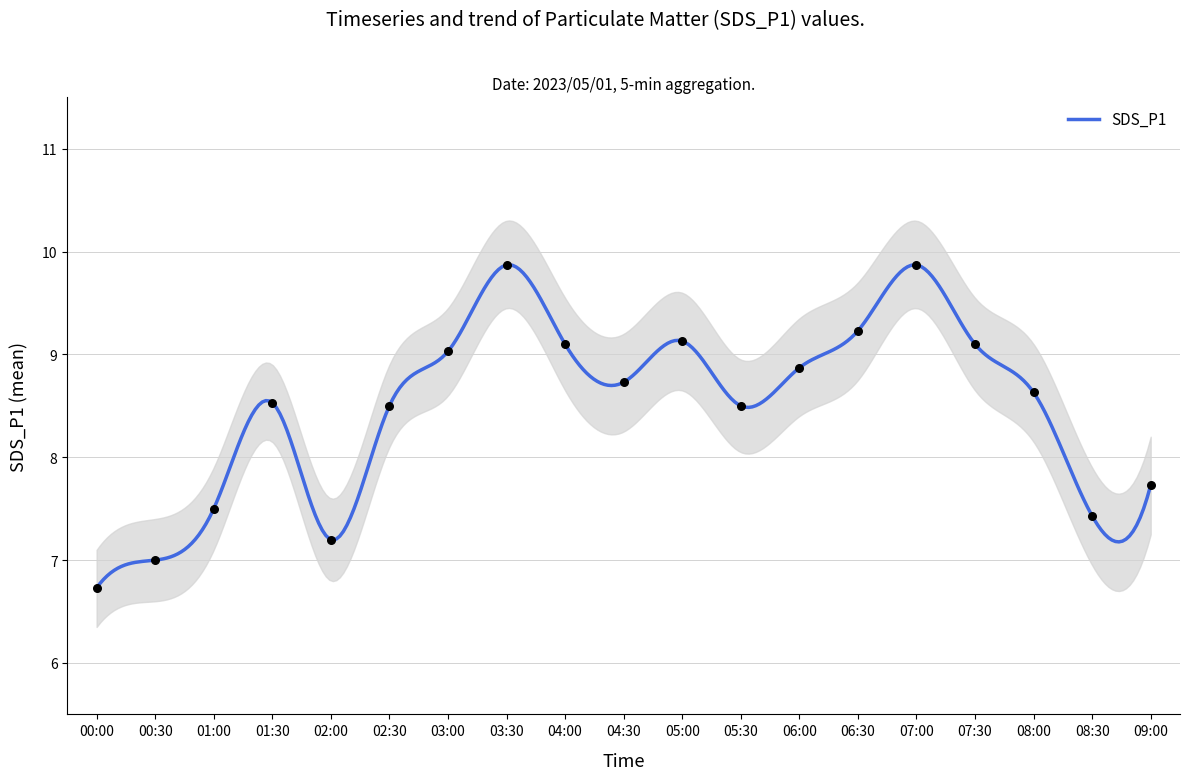

Approximately how many times larger is the value at 06:00 compared to 04:00?

1.0